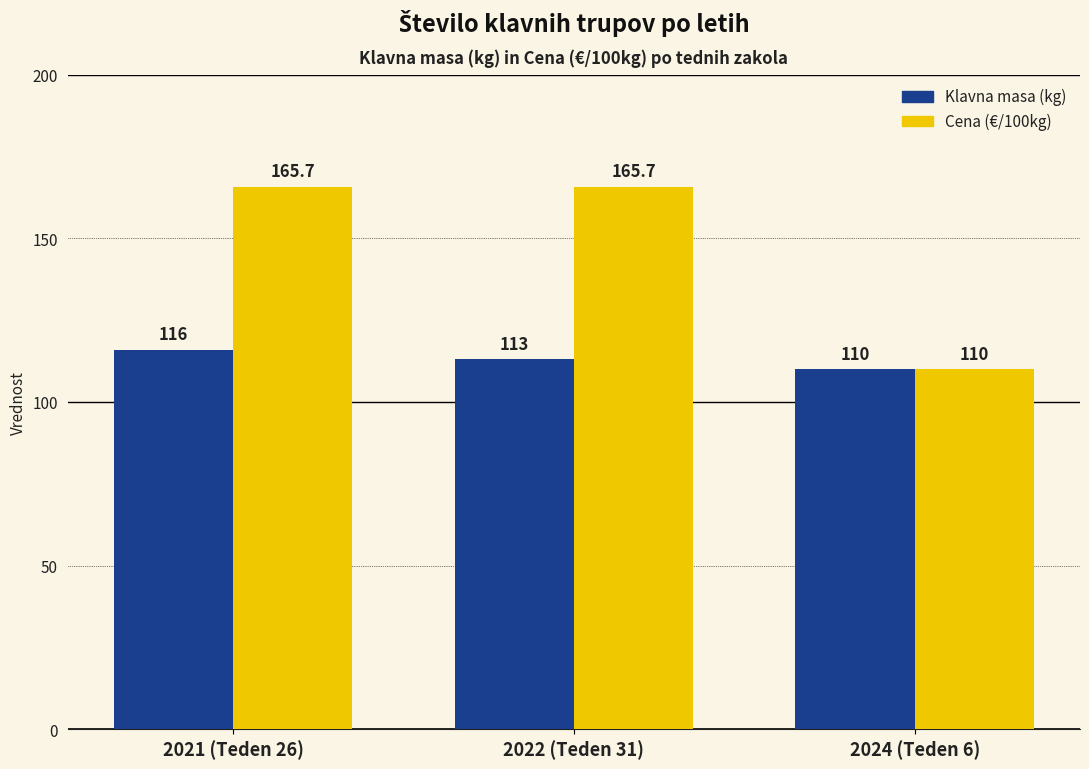

What position from the left is 2021 (Teden 26)?

1